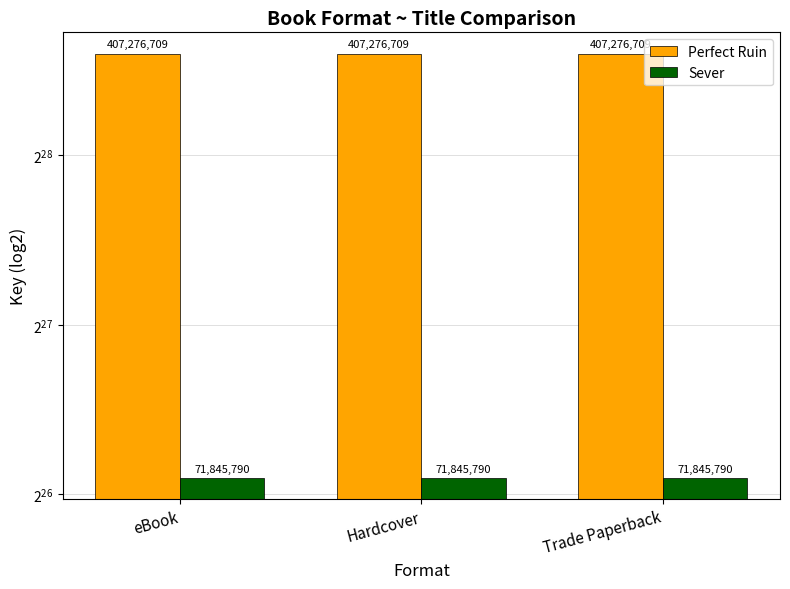

What is the highest value of the Perfect Ruin series?

407276709